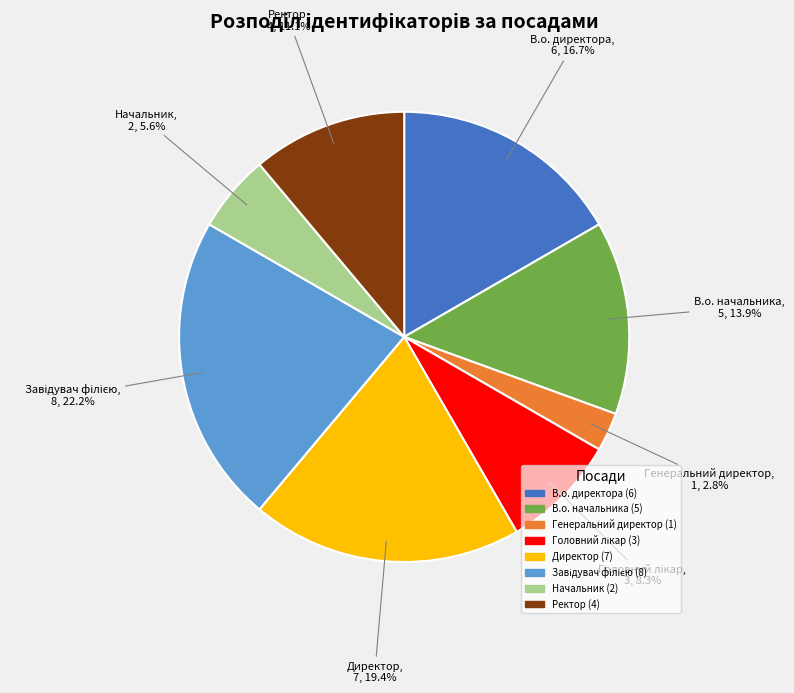

How much of the chart is everything except Директор?

80.6%